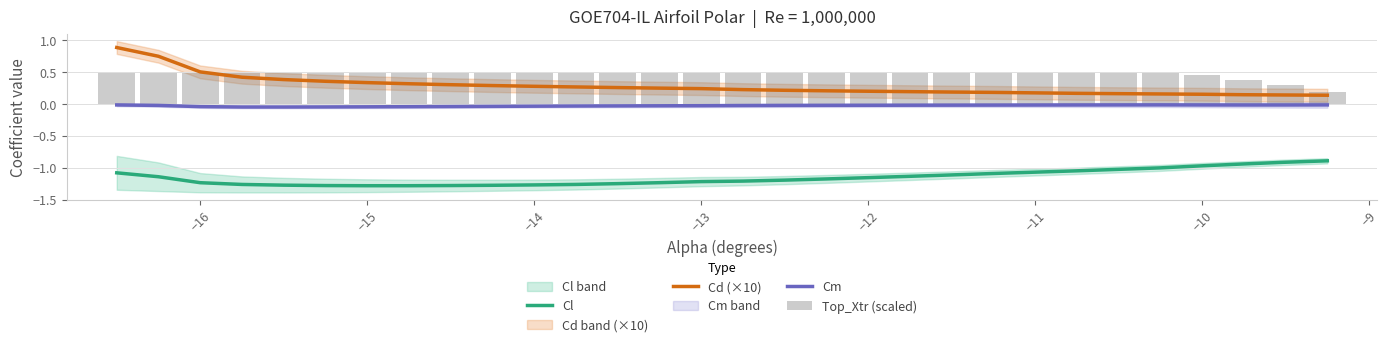

True or false: Cl and Cm cross at least once.

False